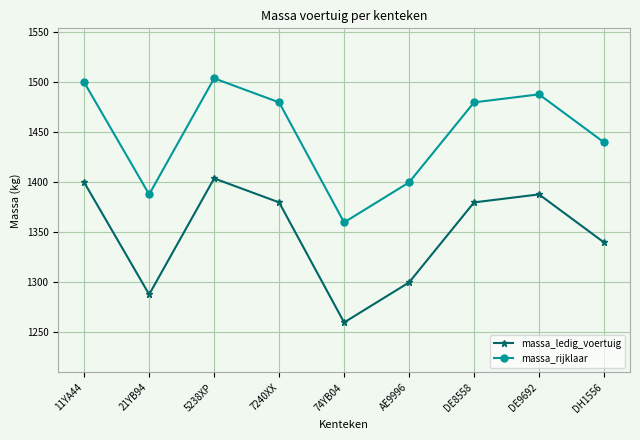

True or false: massa_ledig_voertuig and massa_rijklaar intersect in this chart.

False